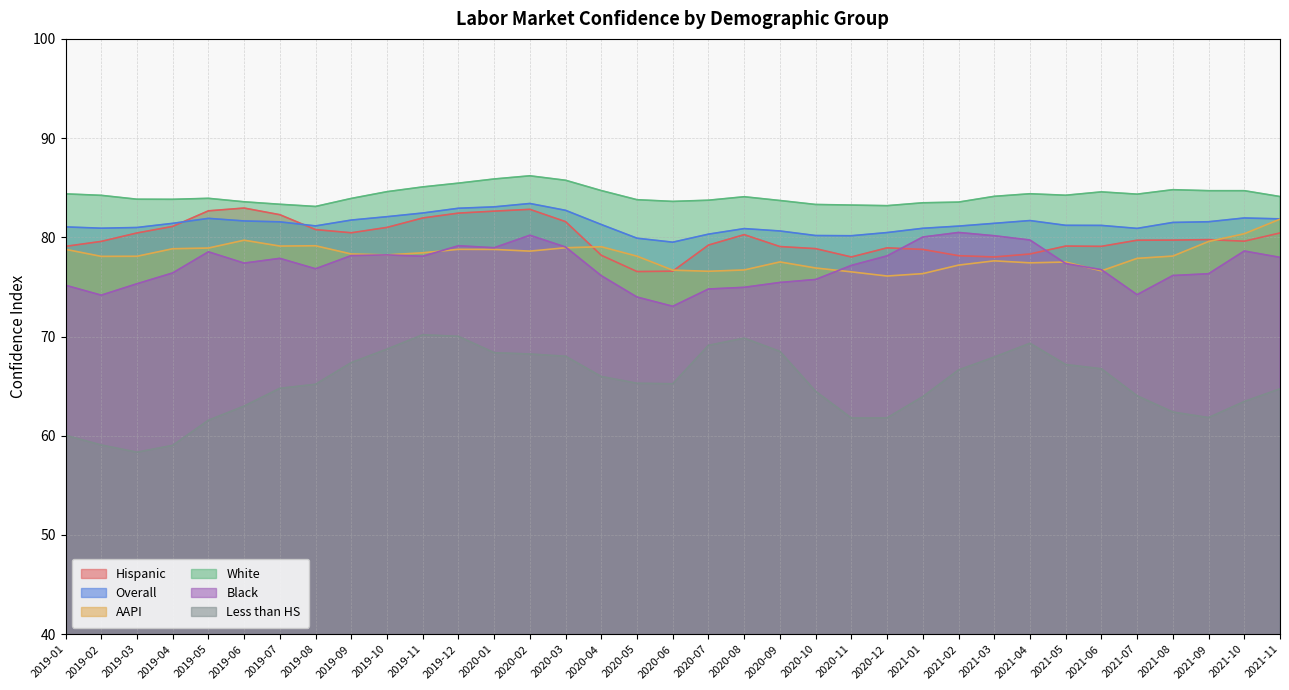

Between 2020-10 and 2021-07, which is larger?

2021-07